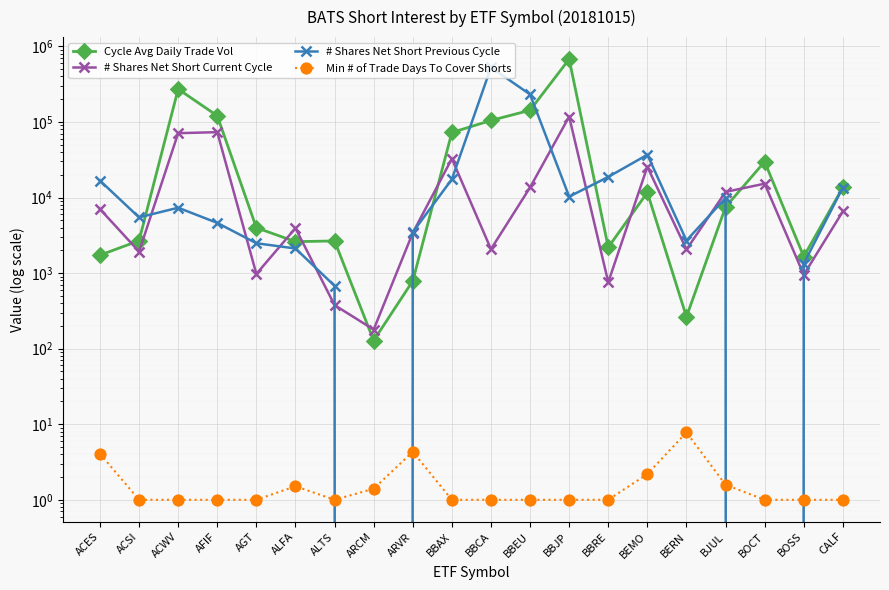

Between BOCT and BOSS, which series saw the biggest shift?

Cycle Avg Daily Trade Vol